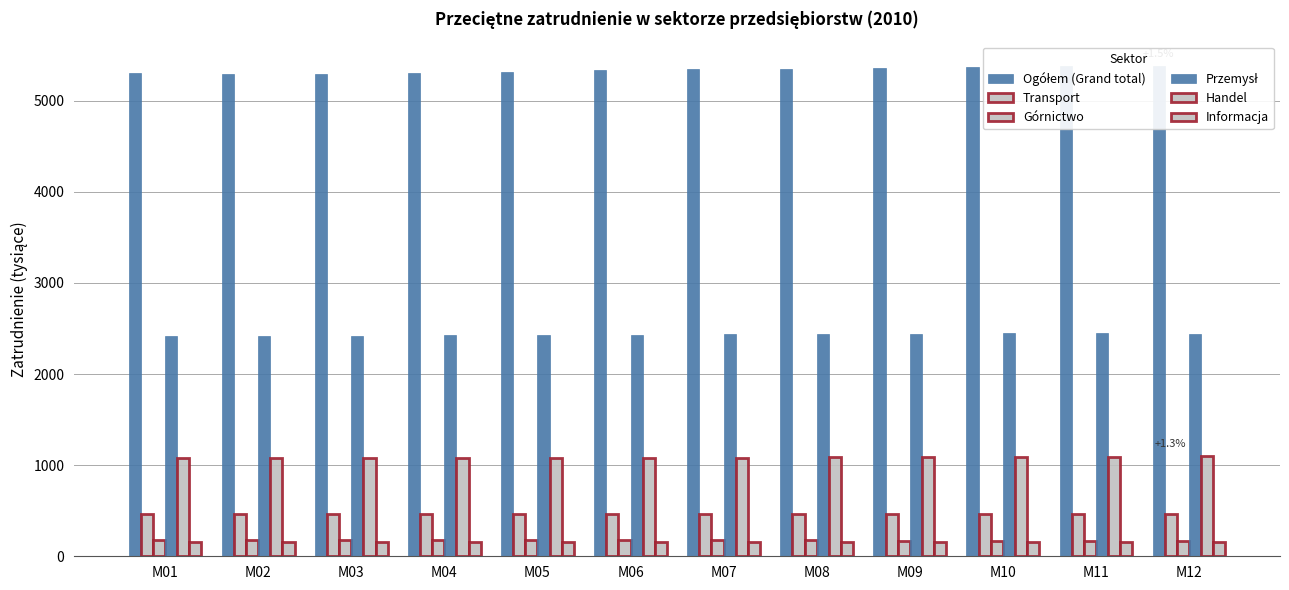

Where does the Przemysł series first go above 2436?

M08